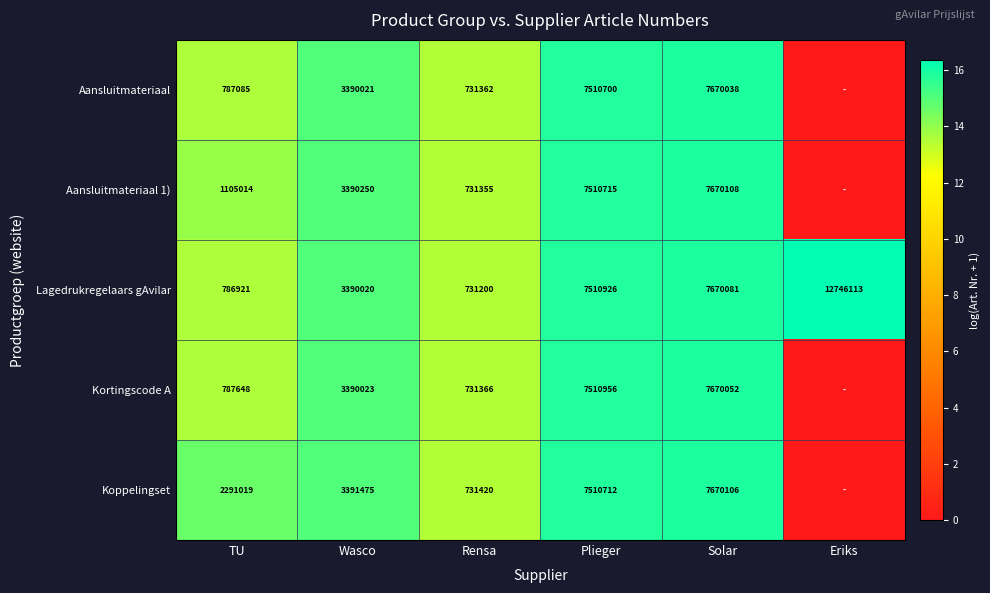

What is the maximum value for Lagedrukregelaars gAvilar?

12746113